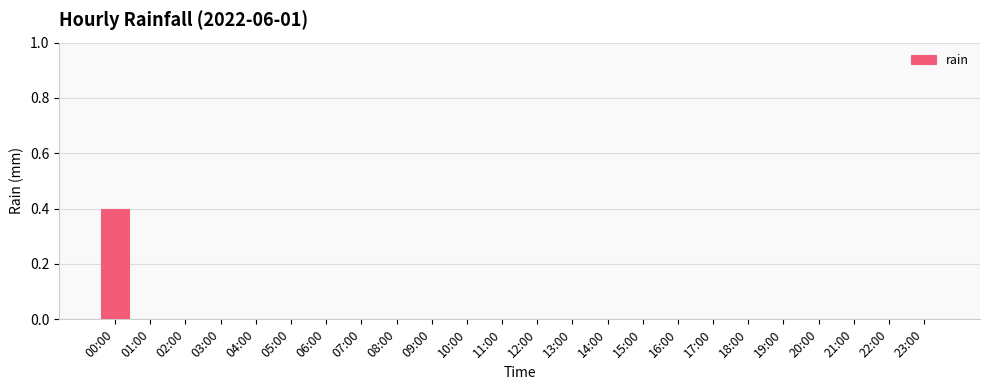

What is the greatest value displayed?

0.4